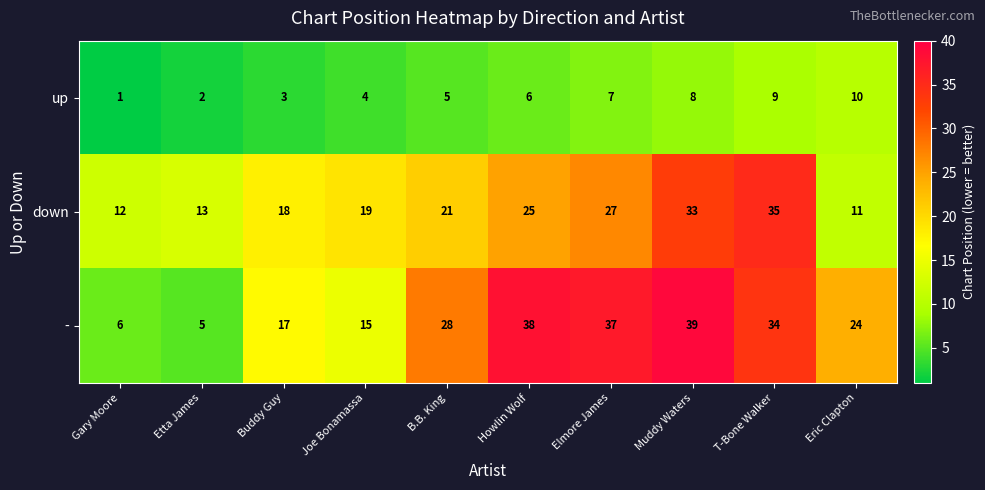

What is the average value of the down series?

21